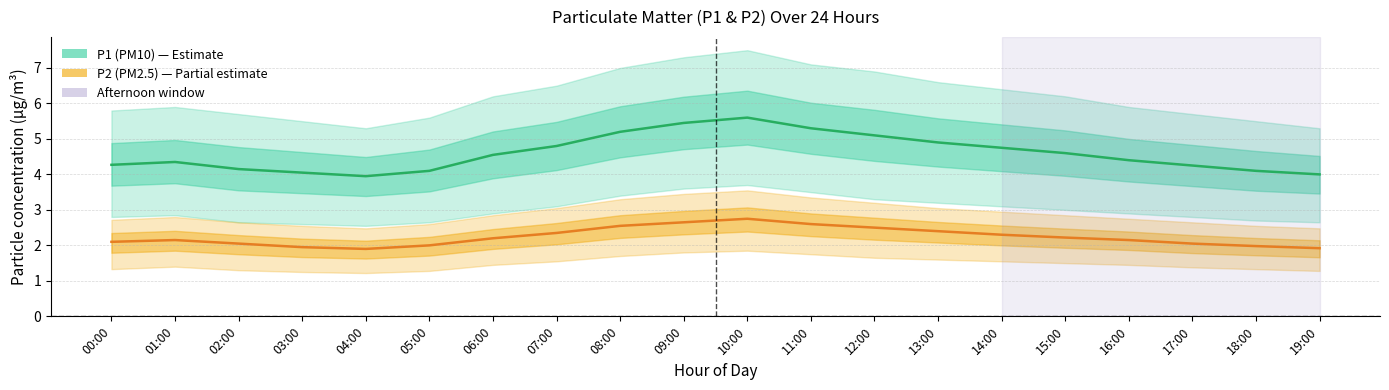

Which has a higher value, 06:00 or 07:00?

07:00